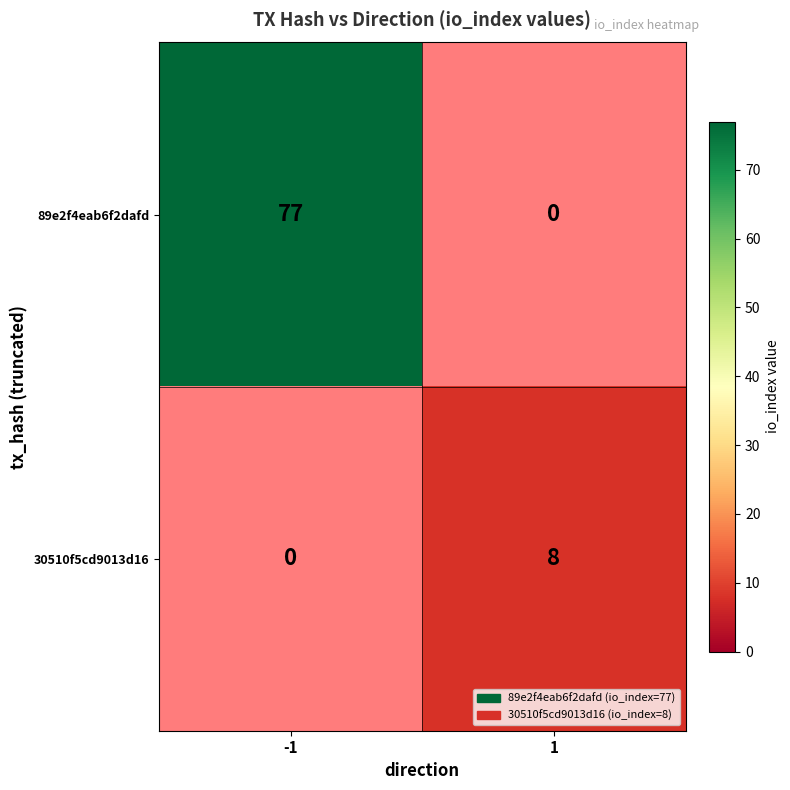

Which has a higher value, 1 or -1?

-1